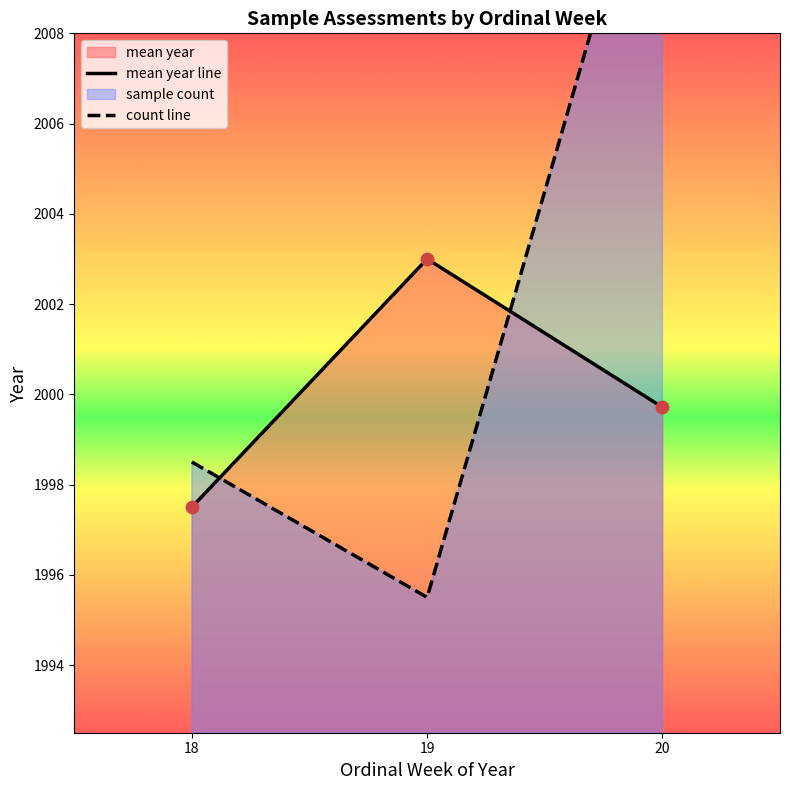

Which series has the widest spread of Y values?

count line